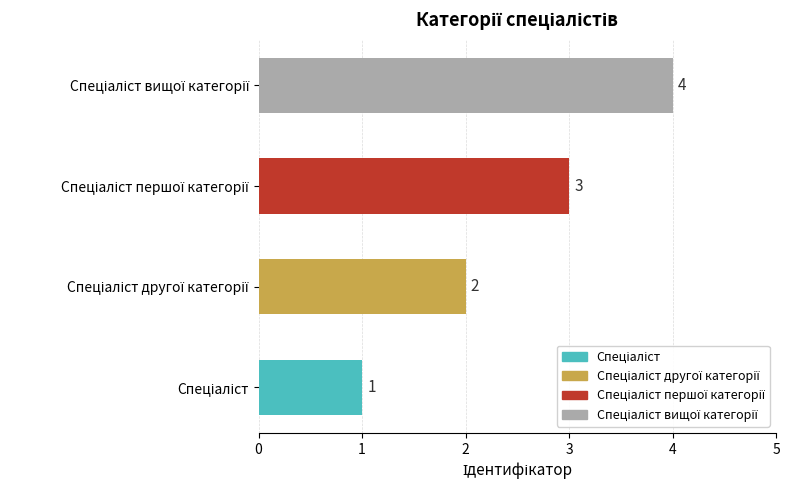

How many values are between 2 and 4?

3